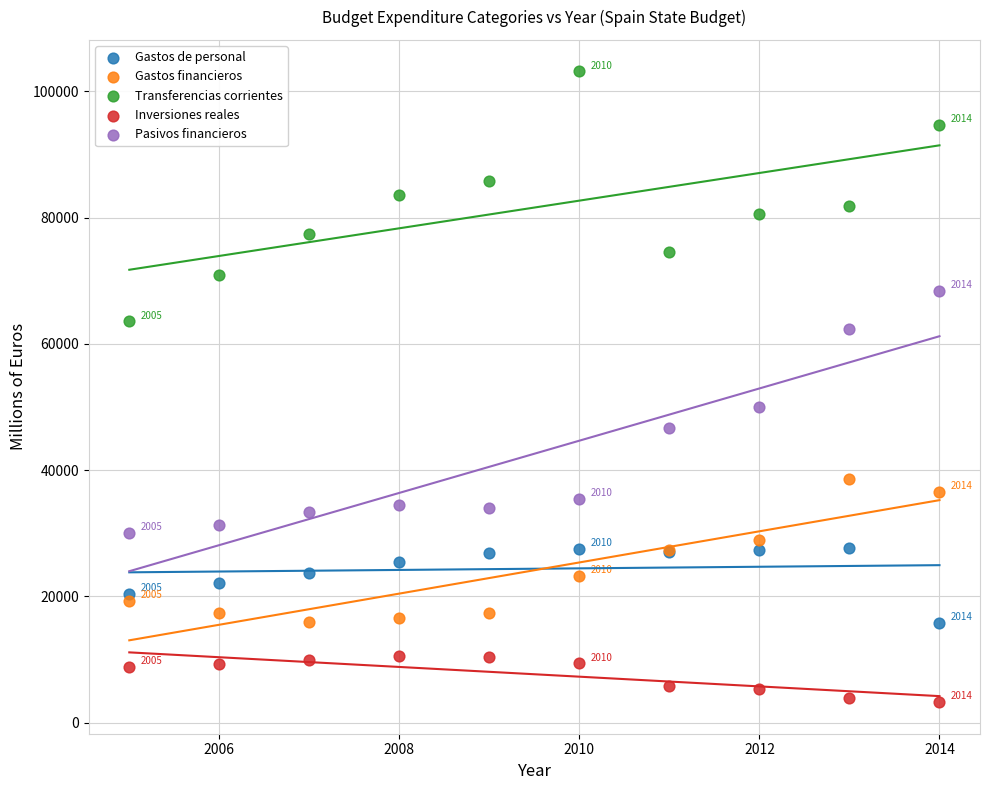

Which series contains the lowest Y value?

Inversiones reales